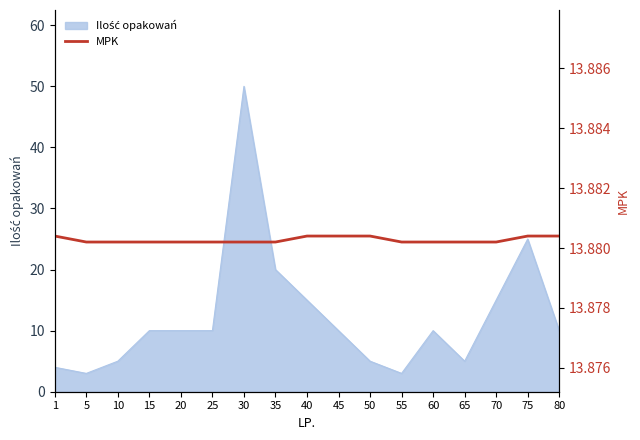

Reading left to right, what are all the values shown in this chart?

13.9	13.9	13.9	13.9	13.9	13.9	13.9	13.9	13.9	13.9	13.9	13.9	13.9	13.9	13.9	13.9	13.9